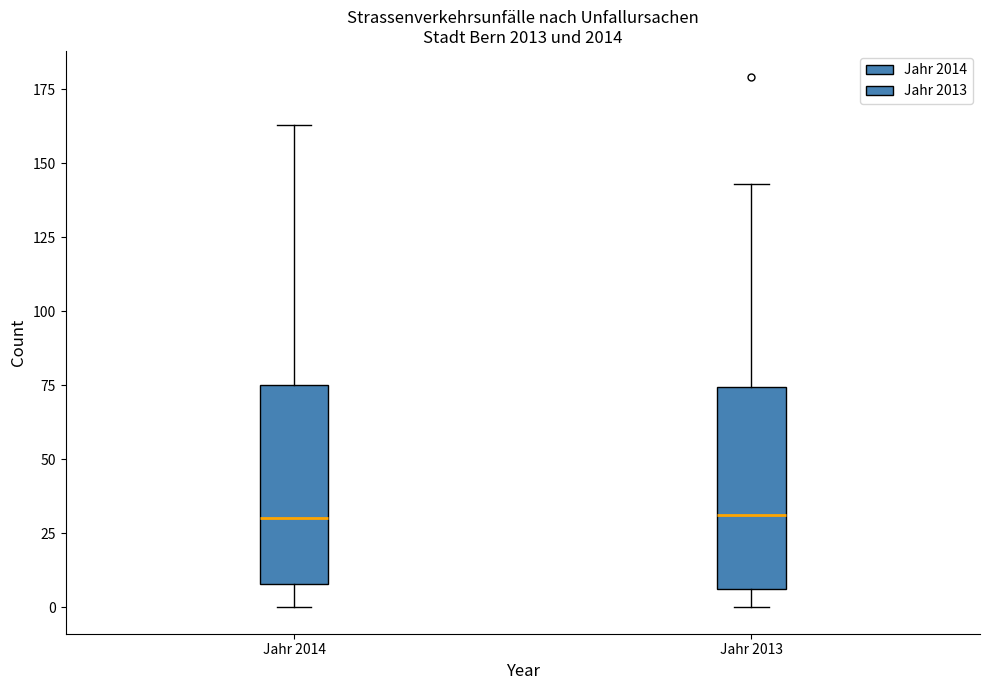

Where does the lower whisker of the box for Jahr 2013 end on the y-axis? The values are not printed on the chart, so give them approximately, as read against the axis.

0